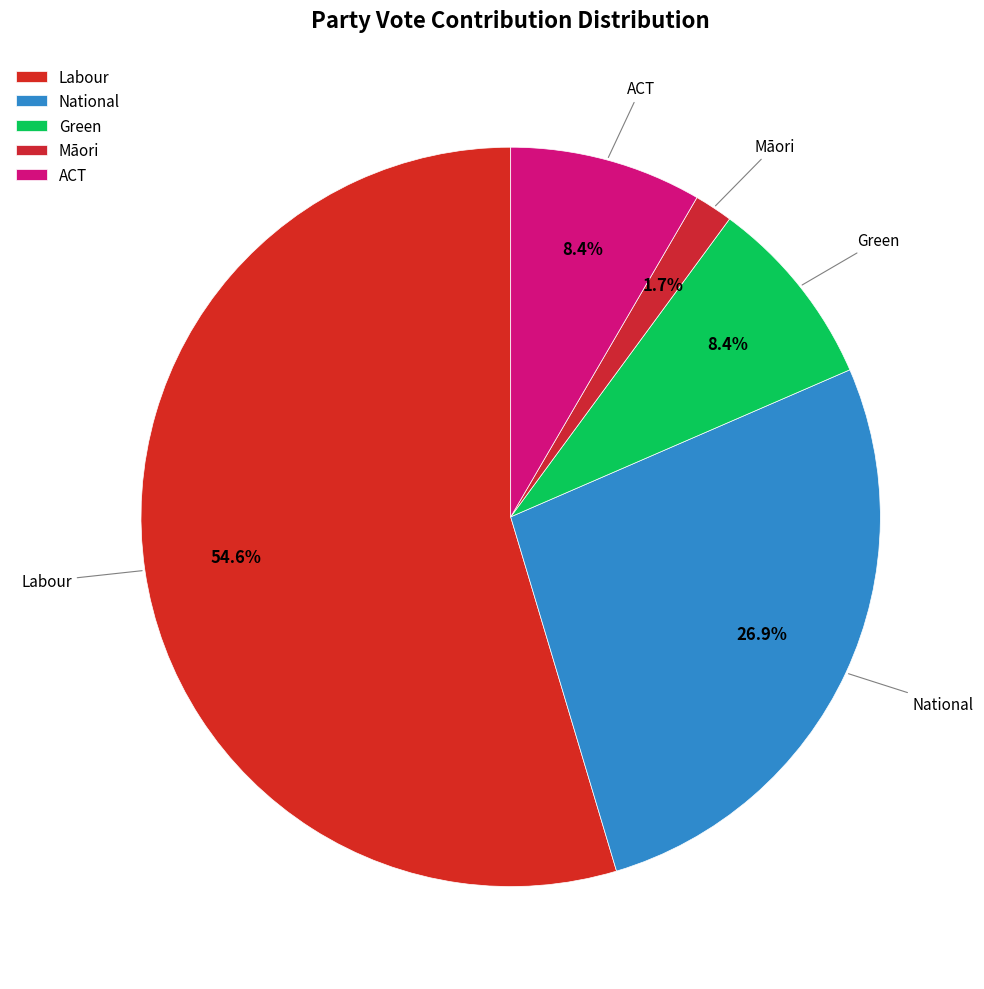

The Green slice represents 1% of the pie. True or false?

False